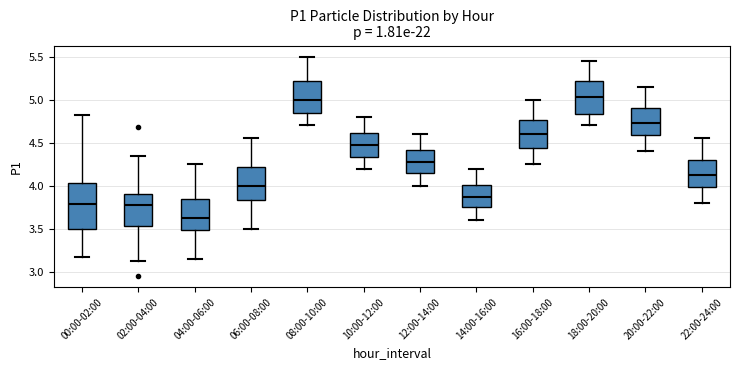

Reading left to right, transcribe this box plot: for each box, give where its median line is, the range the box spans, and where its two whiskers end, as read against the y-axis. The values are not printed on the chart, so give them approximately, as read against the axis.

00:00-02:00: median 3.80, box 3.50 to 4.05, whiskers 3.15 to 4.80
02:00-04:00: median 3.80, box 3.55 to 3.90, whiskers 3.15 to 4.35
04:00-06:00: median 3.65, box 3.50 to 3.85, whiskers 3.15 to 4.25
06:00-08:00: median 4.00, box 3.85 to 4.20, whiskers 3.50 to 4.55
08:00-10:00: median 5.00, box 4.85 to 5.20, whiskers 4.70 to 5.50
10:00-12:00: median 4.50, box 4.35 to 4.60, whiskers 4.20 to 4.80
12:00-14:00: median 4.30, box 4.15 to 4.40, whiskers 4.00 to 4.60
14:00-16:00: median 3.90, box 3.75 to 4.00, whiskers 3.60 to 4.20
16:00-18:00: median 4.60, box 4.45 to 4.75, whiskers 4.25 to 5.00
18:00-20:00: median 5.05, box 4.85 to 5.20, whiskers 4.70 to 5.45
20:00-22:00: median 4.75, box 4.60 to 4.90, whiskers 4.40 to 5.15
22:00-24:00: median 4.15, box 4.00 to 4.30, whiskers 3.80 to 4.55